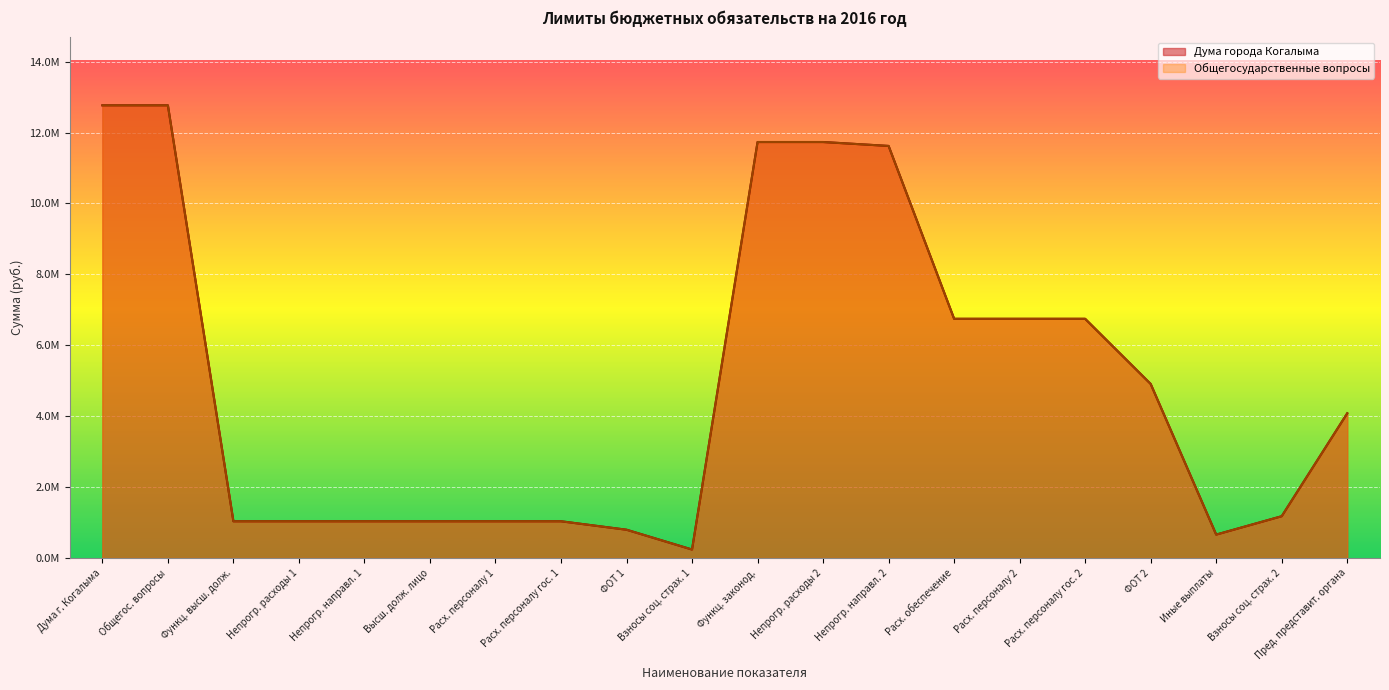

What are all the series names shown in the legend?

Дума города Когалыма, Общегосударственные вопросы